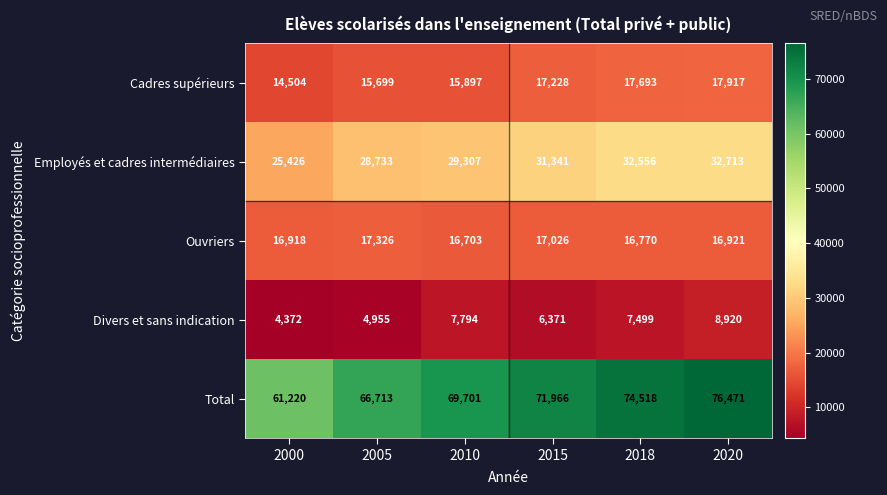

Reading right to left, extract all data points from this chart.

Cadres supérieurs: 2020=17917	2018=17693	2015=17228	2010=15897	2005=15699	2000=14504
Employés et cadres intermédiaires: 2020=32713	2018=32556	2015=31341	2010=29307	2005=28733	2000=25426
Ouvriers: 2020=16921	2018=16770	2015=17026	2010=16703	2005=17326	2000=16918
Divers et sans indication: 2020=8920	2018=7499	2015=6371	2010=7794	2005=4955	2000=4372
Total: 2020=76471	2018=74518	2015=71966	2010=69701	2005=66713	2000=61220